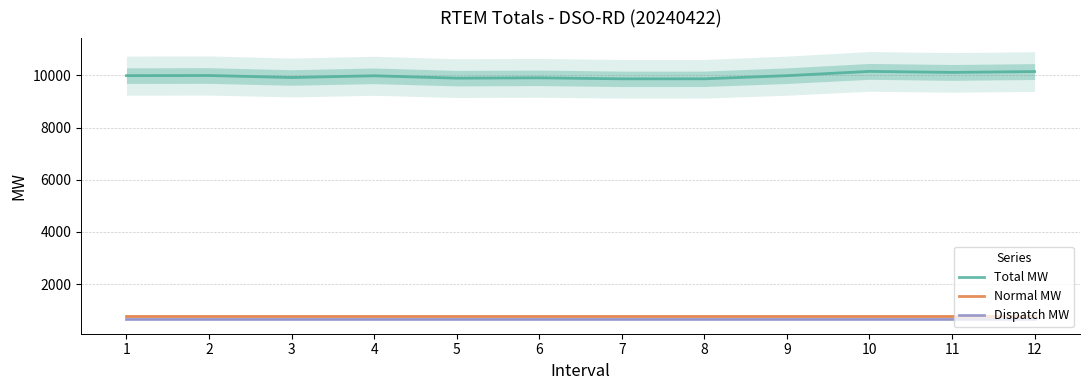

The value of Dispatch MW at 2 is 661.2. True or false?

True